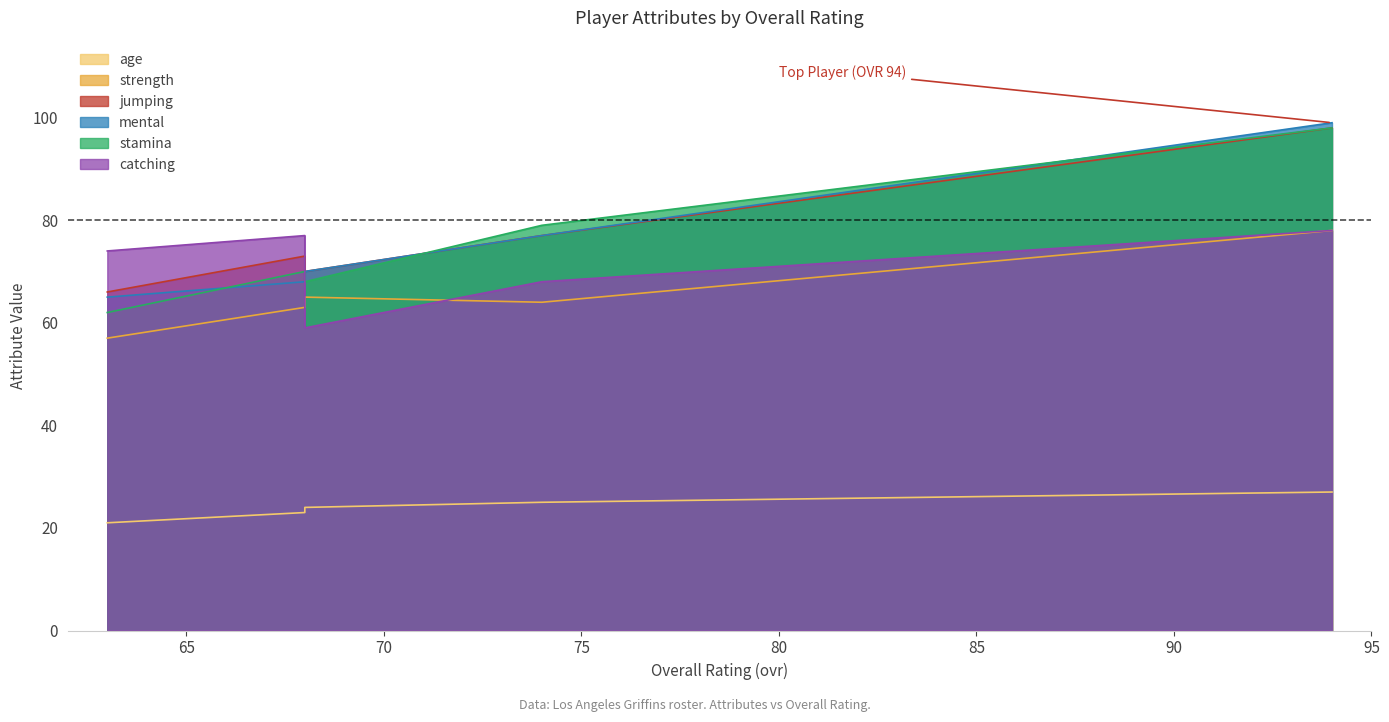

True or false: strength and jumping intersect in this chart.

False